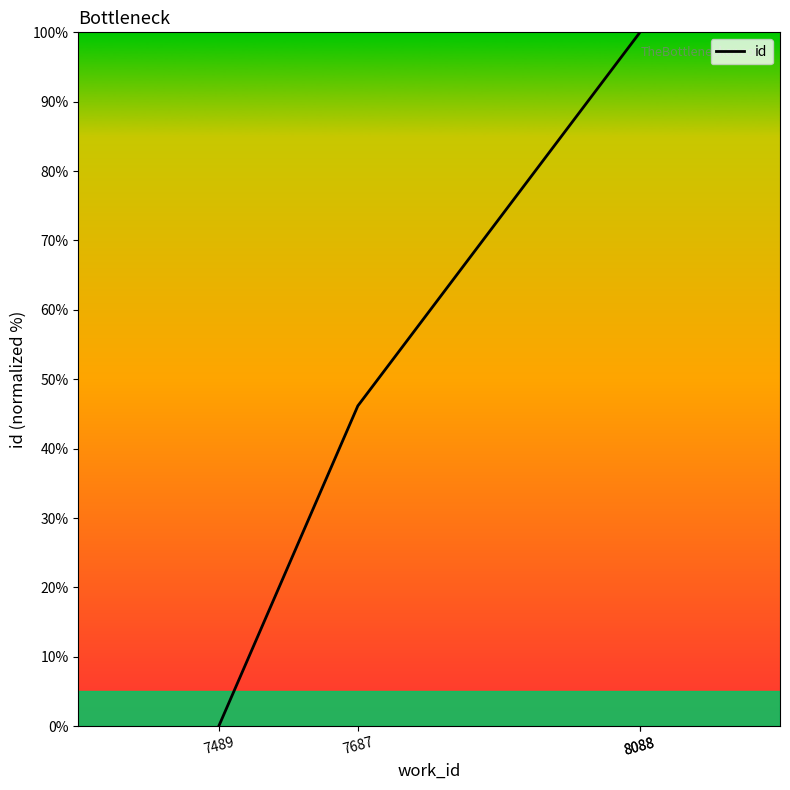

The value at 7687 is 46.2. True or false?

True